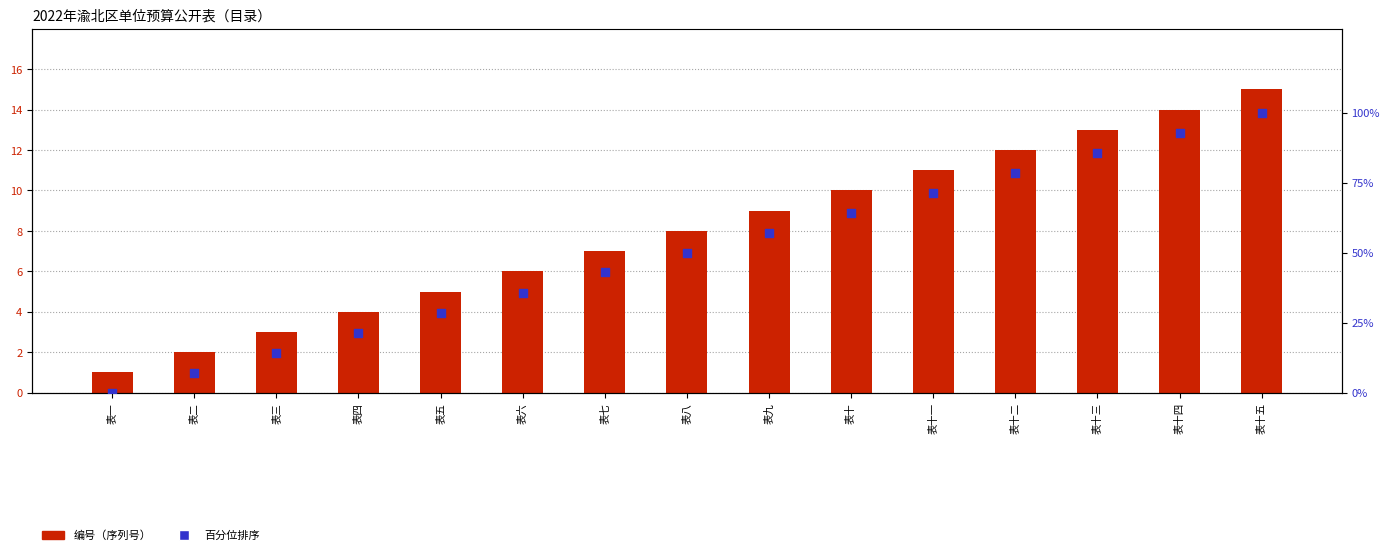

Which series contains the highest Y value?

百分位排序